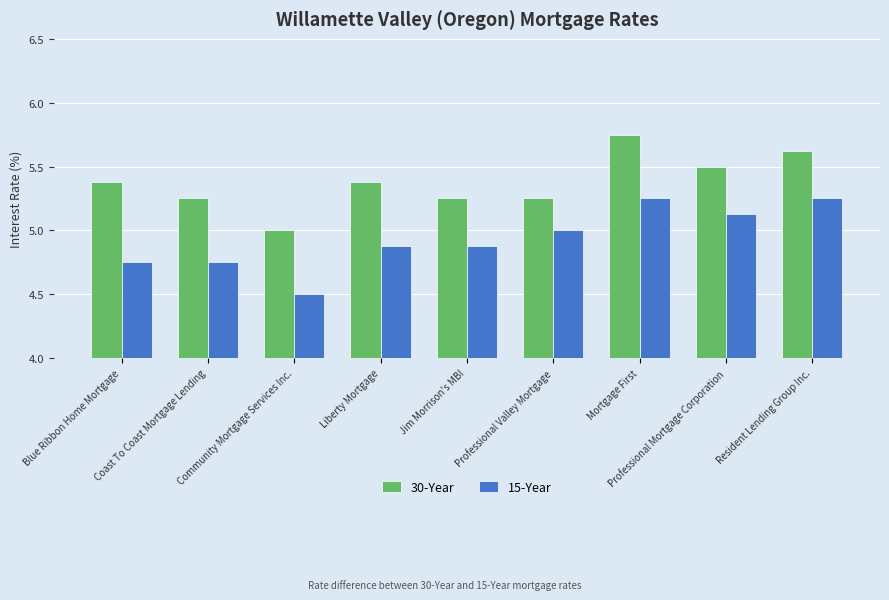

At which category is the sum across all series the highest?

Mortgage First